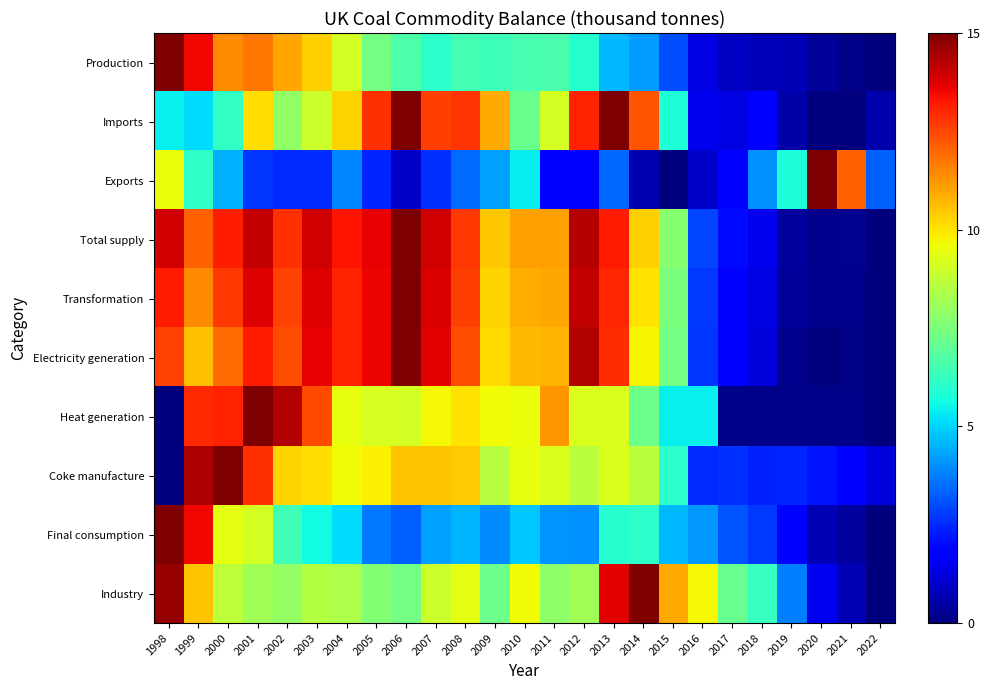

Which series has the largest total across all categories?

Total supply